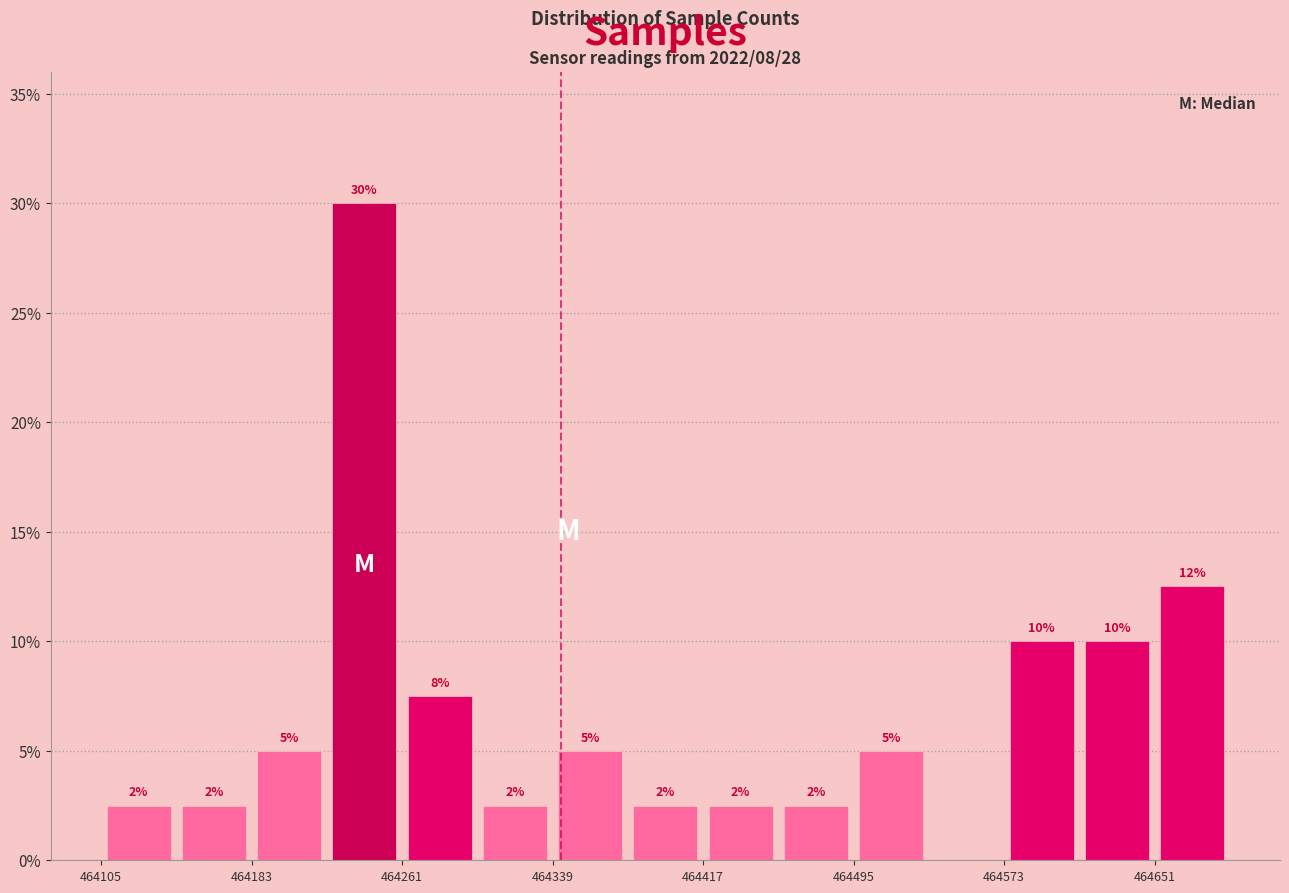

Read against the x-axis, roughly where is the centre of the tallest bar?

464240